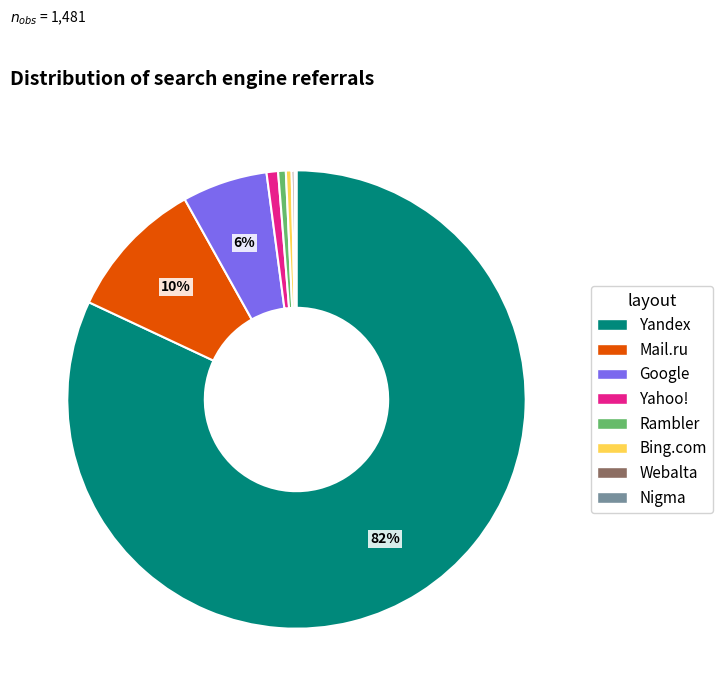

True or false: Yandex accounts for 75% of the total.

False